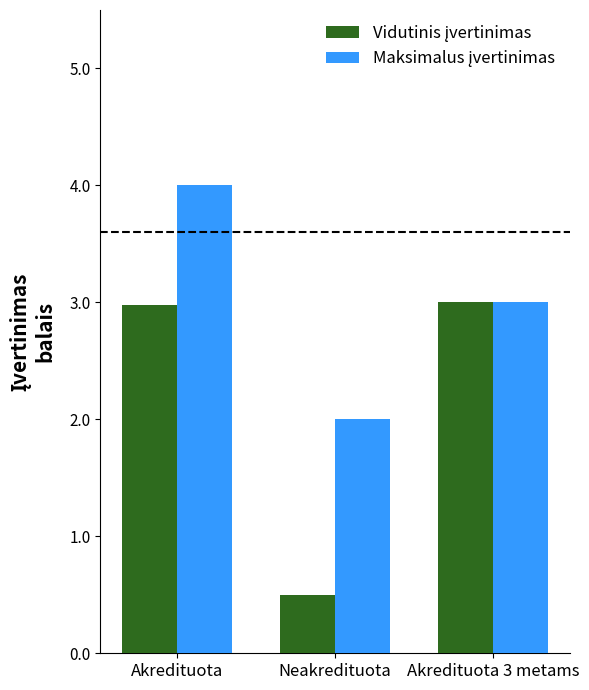

What is the greatest value displayed?

4.0